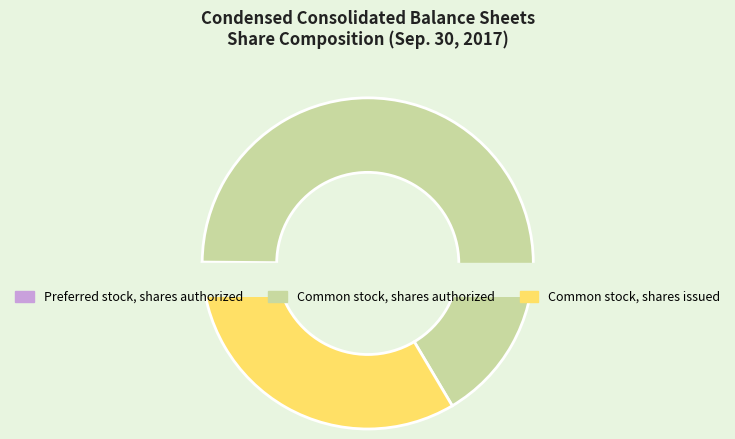

Between Preferred stock, shares authorized and Common stock, shares issued, which is larger?

Common stock, shares issued